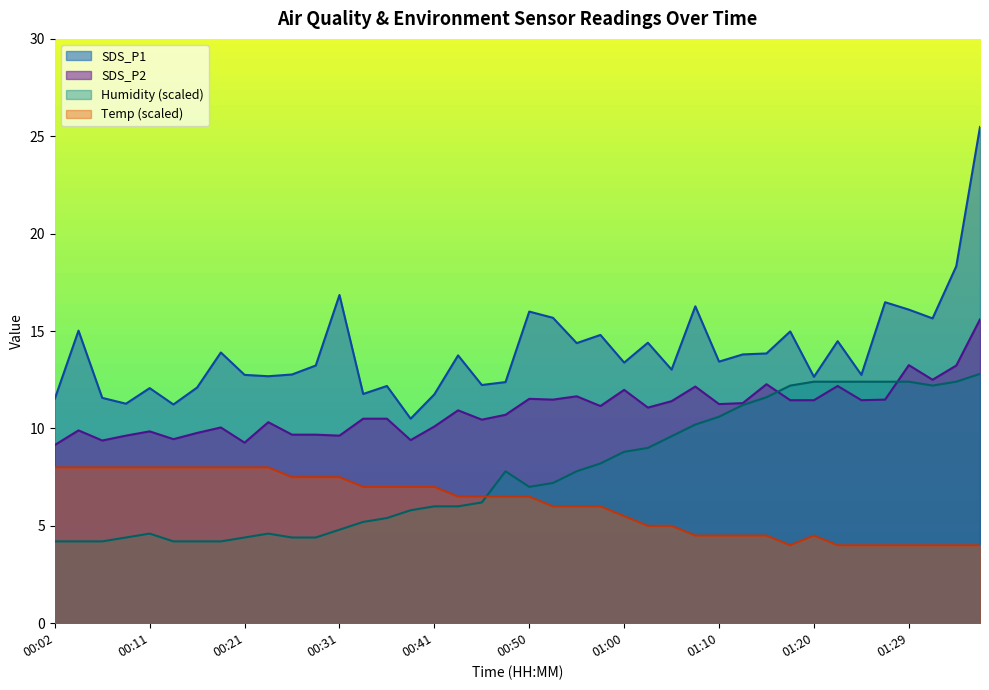

Does the chart have visible grid lines?

No